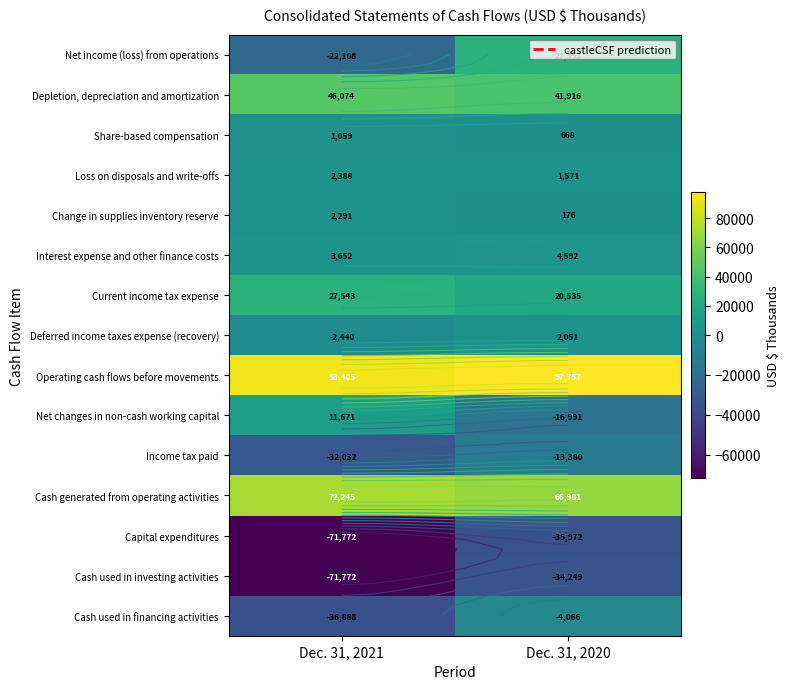

What is the sum of the Interest expense and other finance costs values at Dec. 31, 2020 and Dec. 31, 2021?

8244